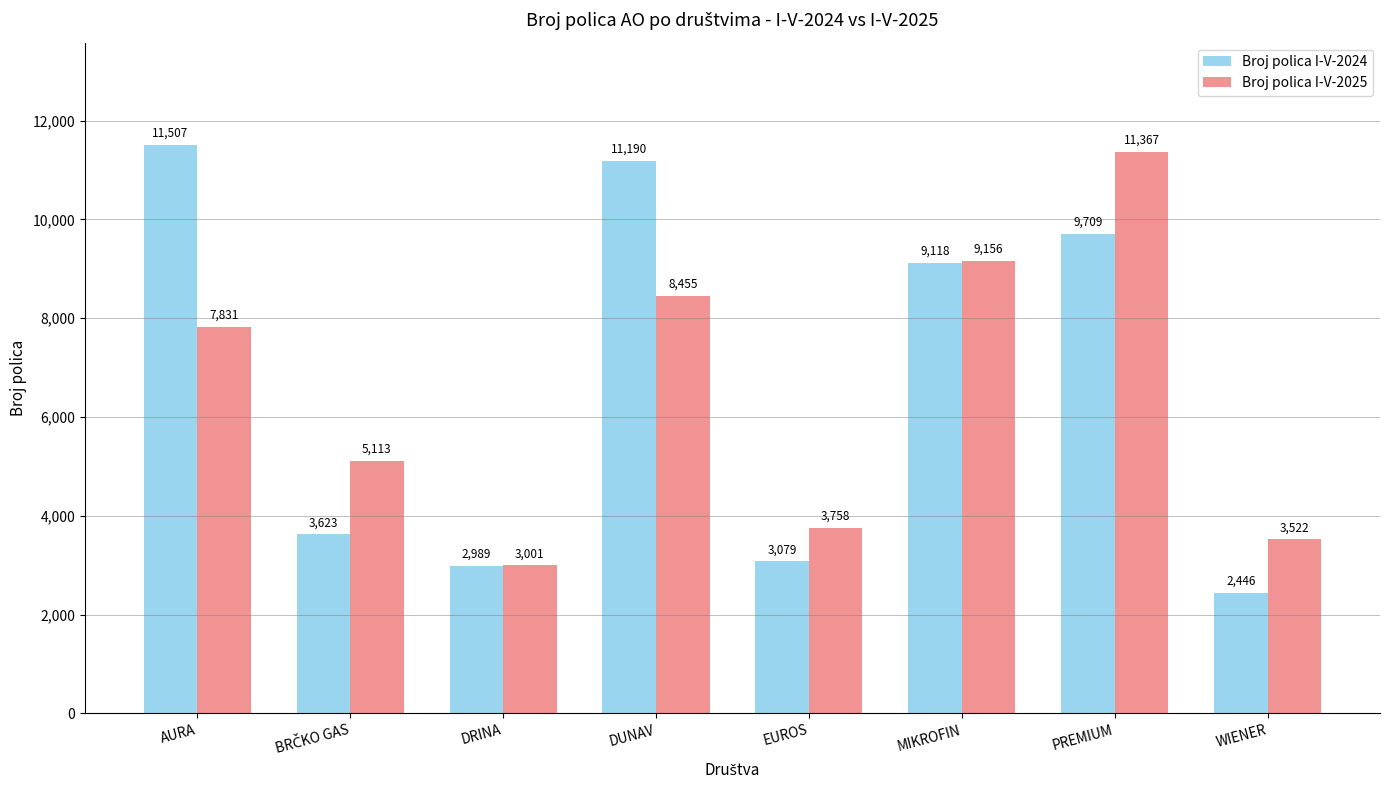

What is the spread (max minus min) of values at AURA?

3676